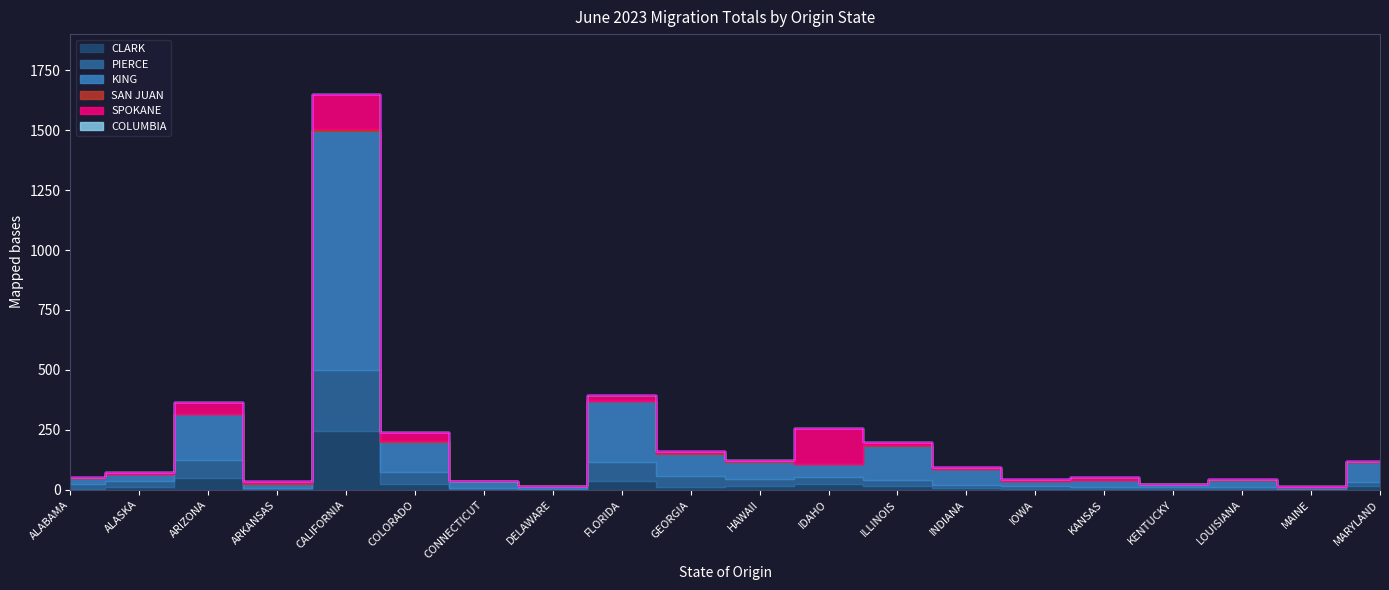

True or false: KING has a value of 49 at COLORADO.

False